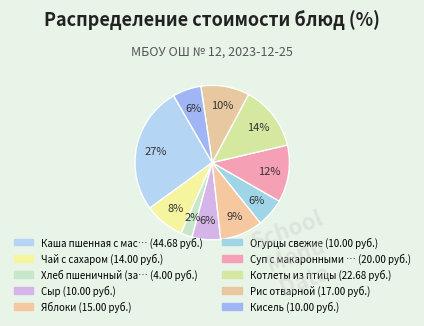

Count the number of slices in the pie.

10